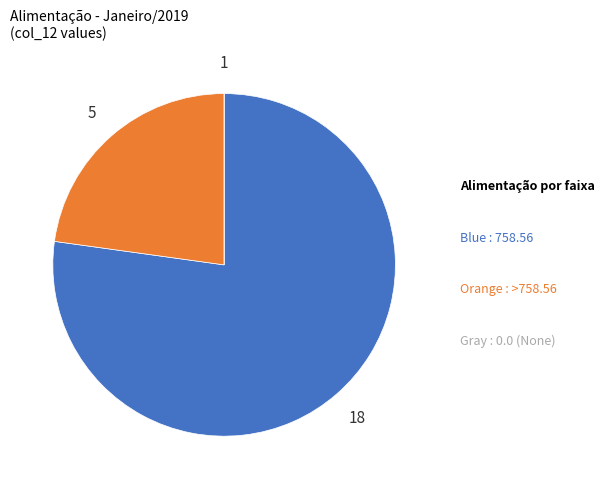

Does any single category account for the majority?

Yes